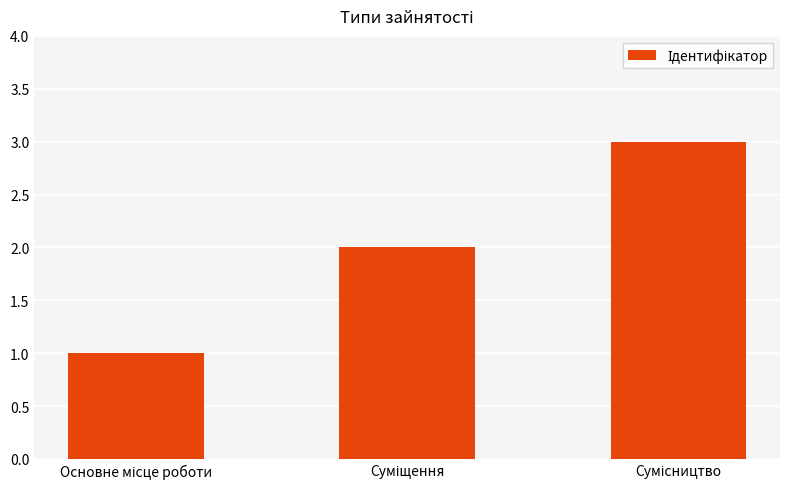

What is the maximum value shown in the chart?

3